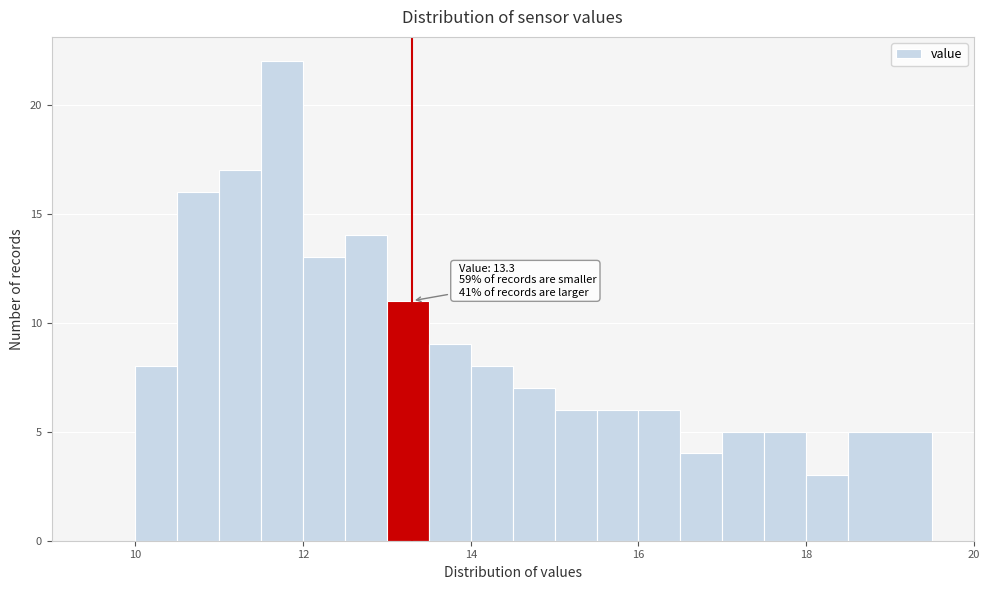

Read against the x-axis, roughly where is the centre of the tallest bar?

11.8